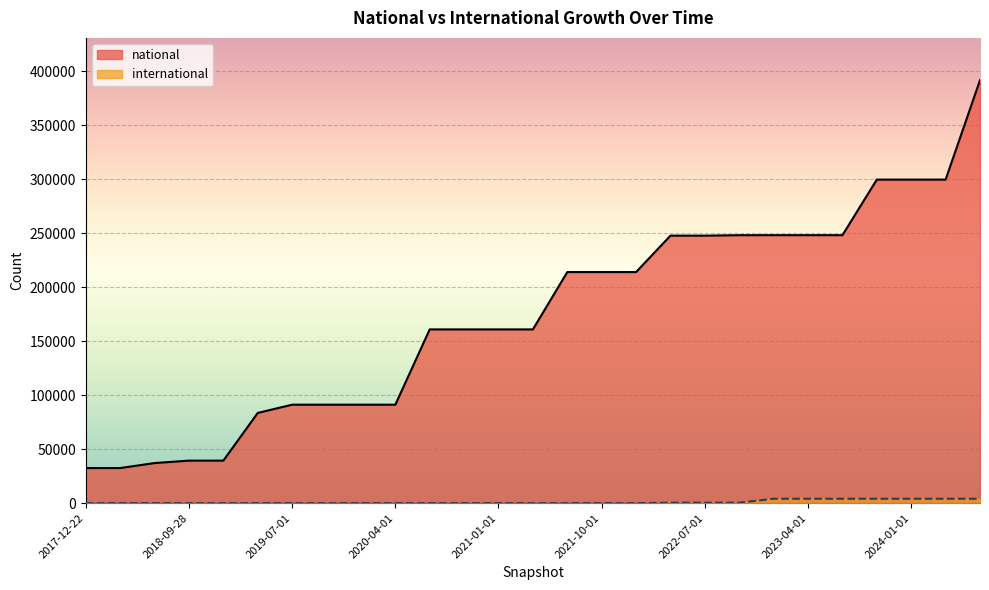

Where does the national series first go above 160943?

2021-07-01